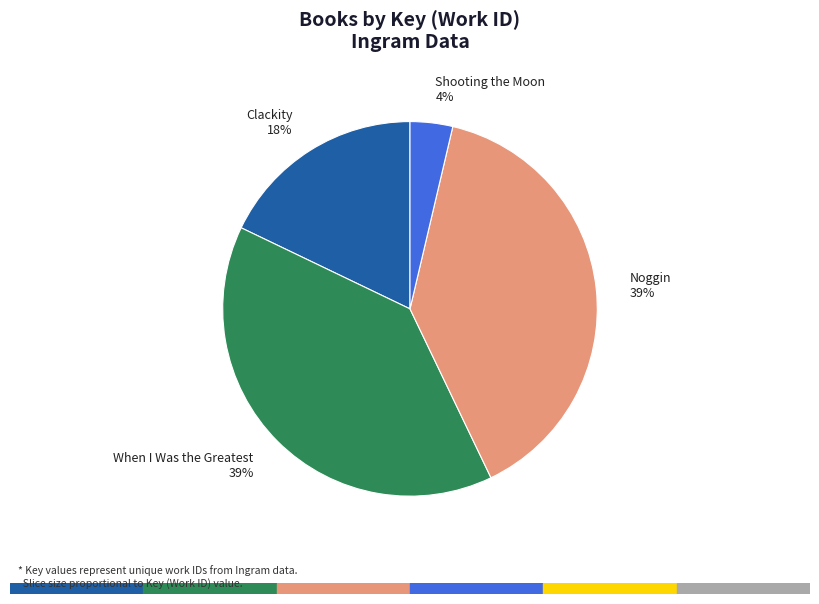

Combined, do Noggin and Shooting the Moon account for over 50%?

No